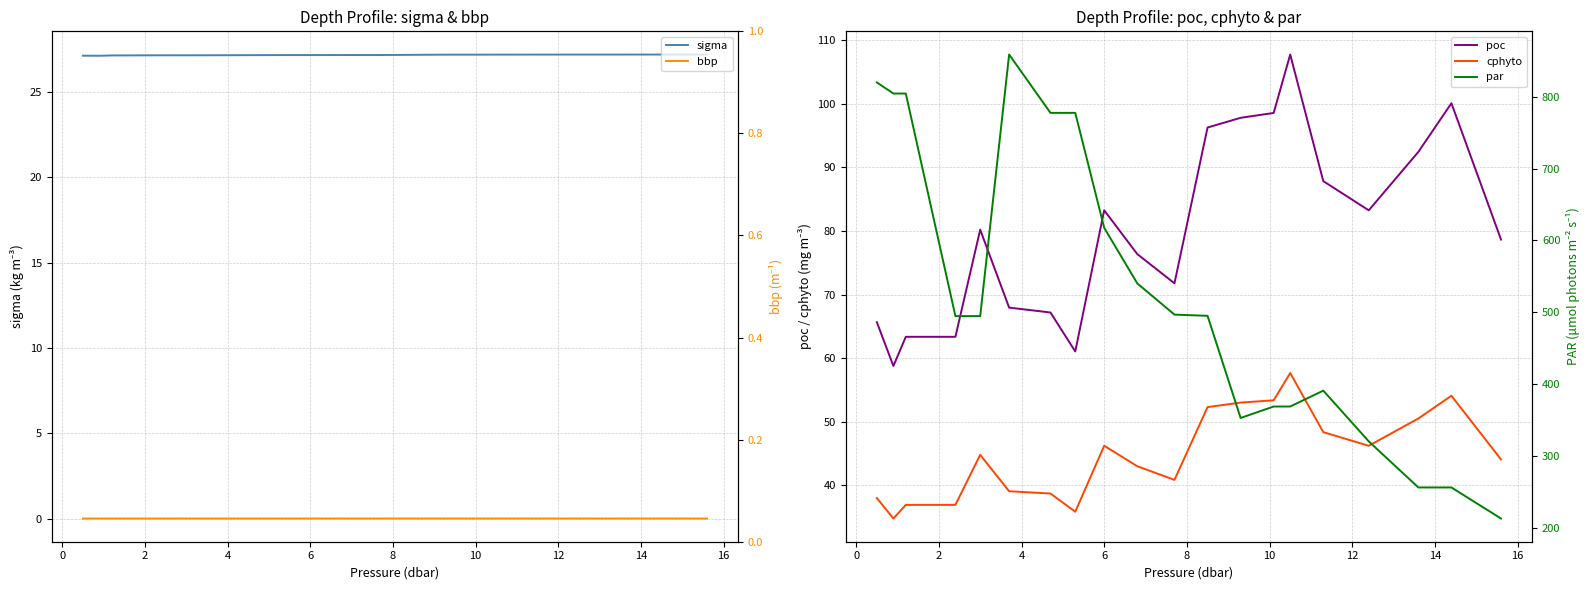

How many data points in cphyto are less than 44?

9